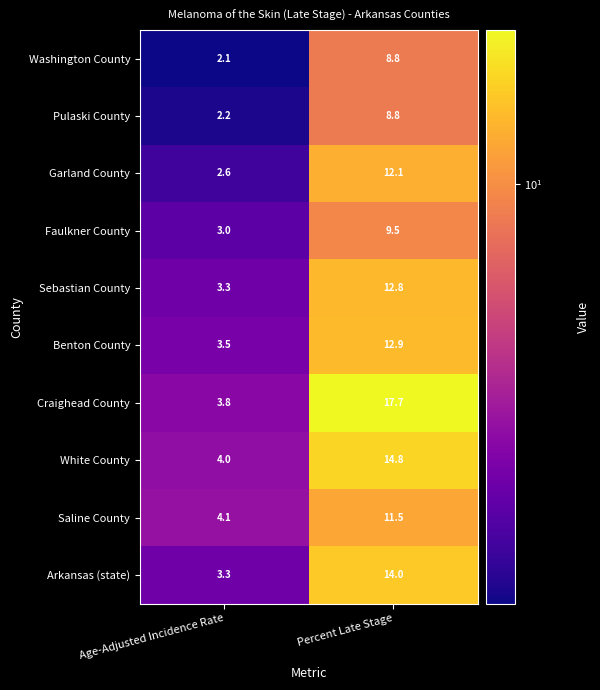

What is the average value of the Pulaski County series?

5.5